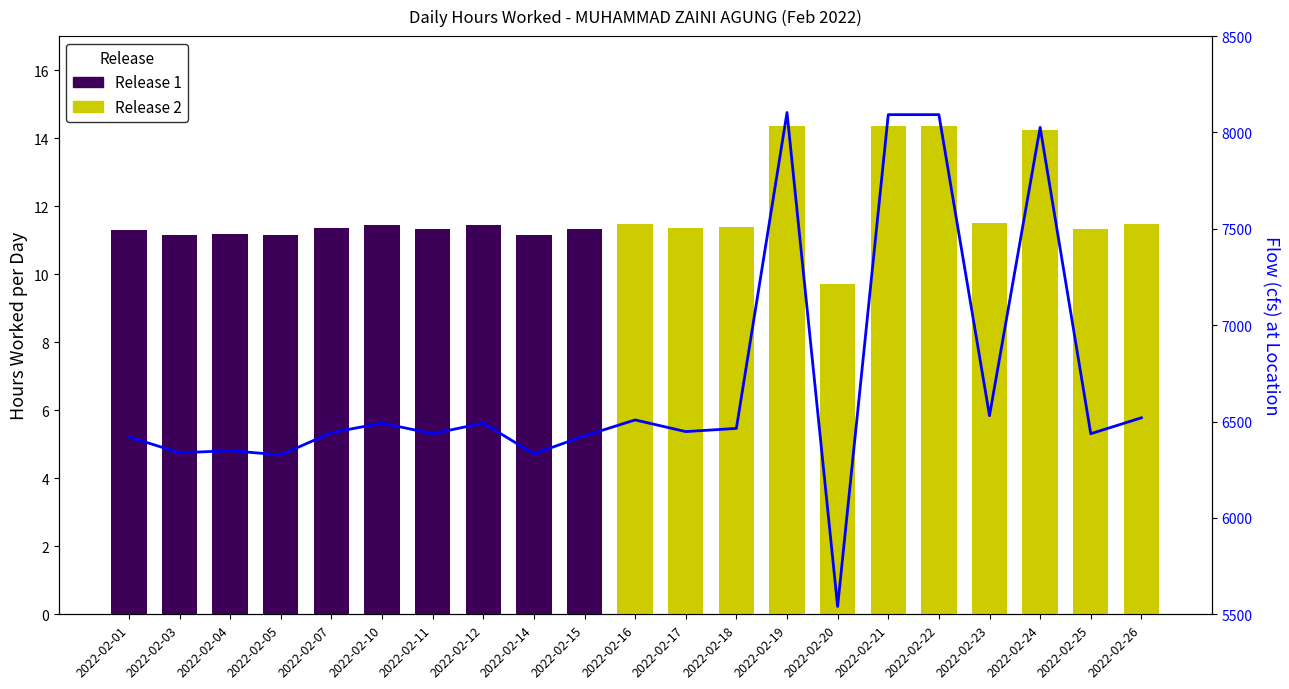

The value at 2022-02-01 is 6420.5. True or false?

True